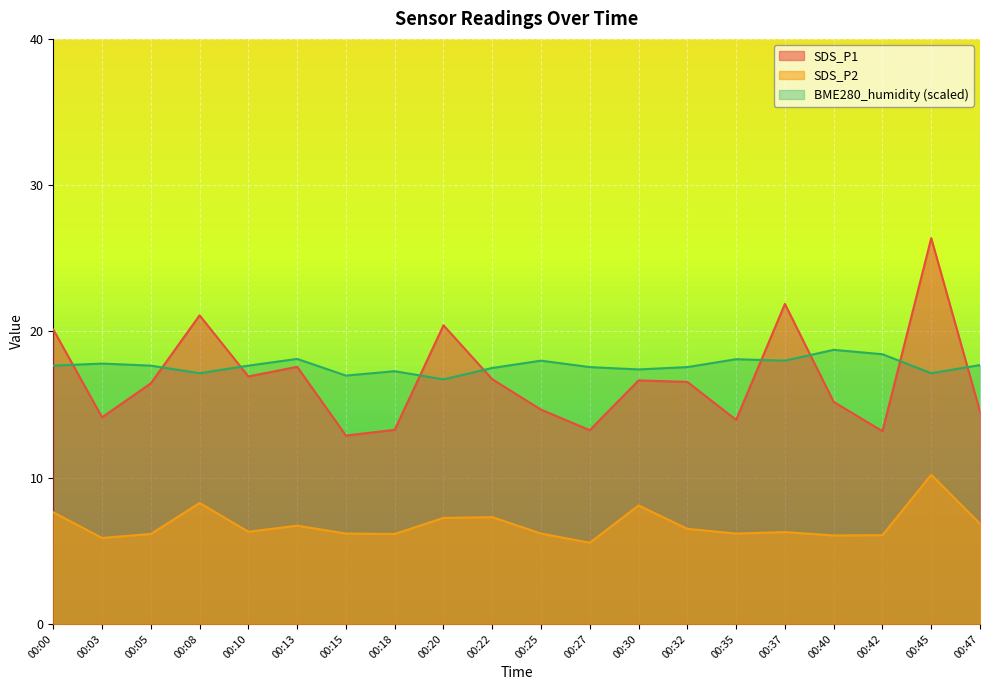

True or false: SDS_P1 and BME280_humidity intersect in this chart.

True